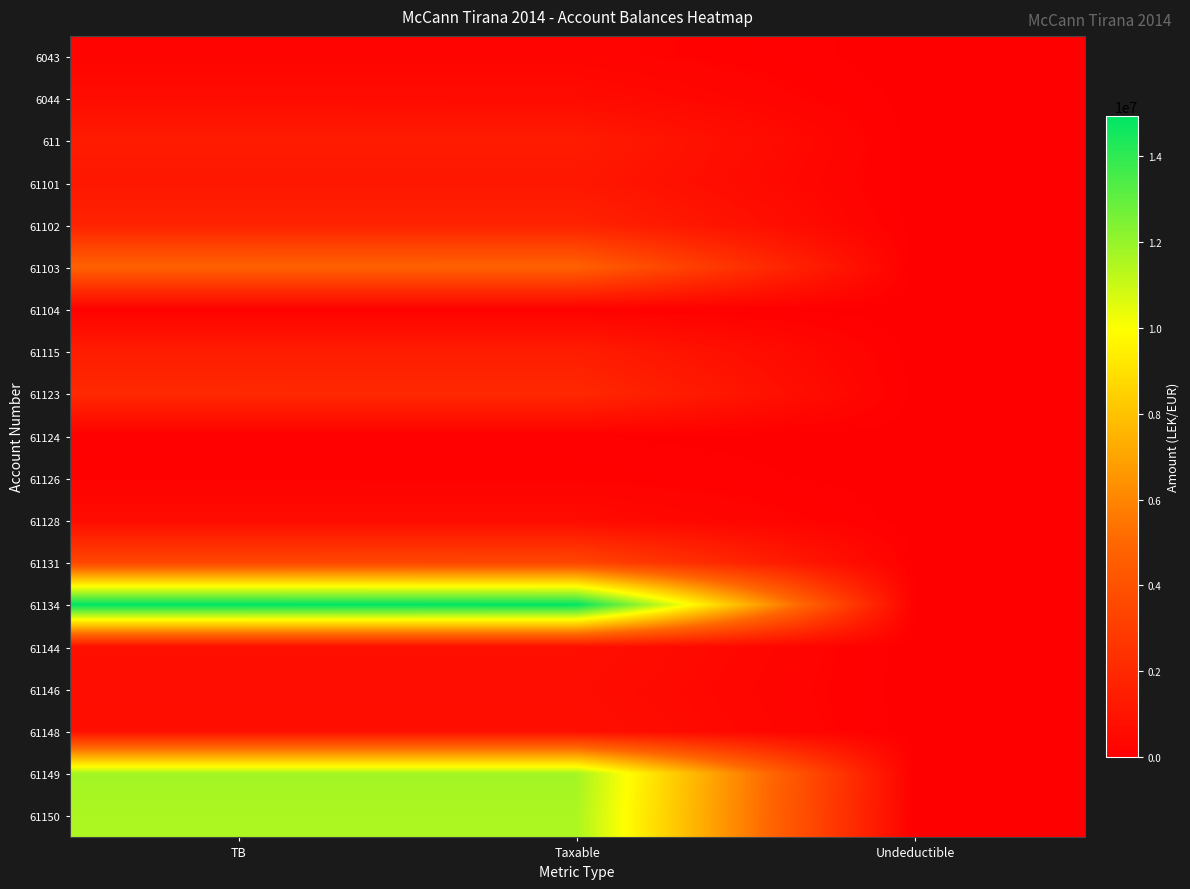

Which category has the highest value across all series?

TB